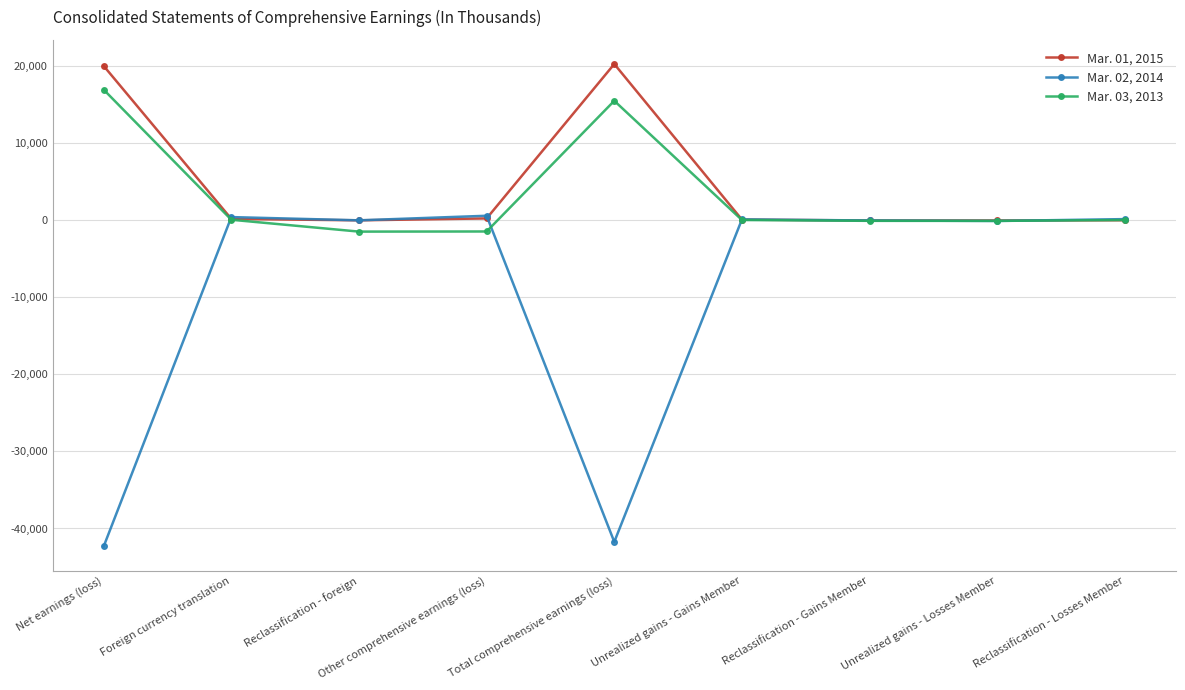

What is the greatest value displayed?

20290